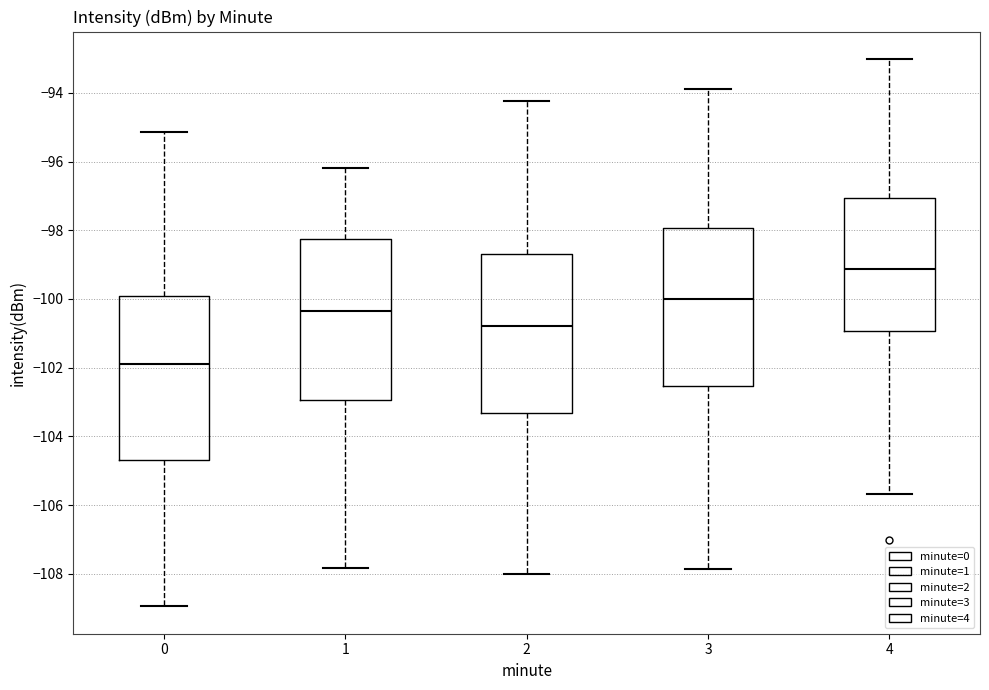

Which box's median line is the lowest?

0